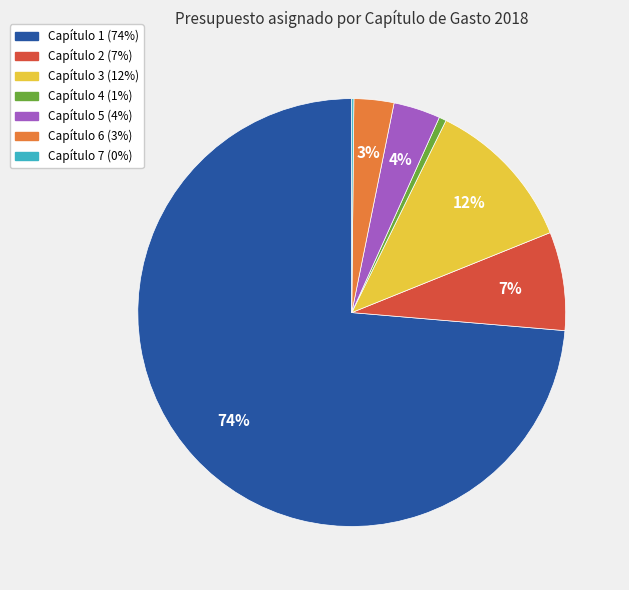

Which has a higher value, Capítulo 2 or Capítulo 1?

Capítulo 1